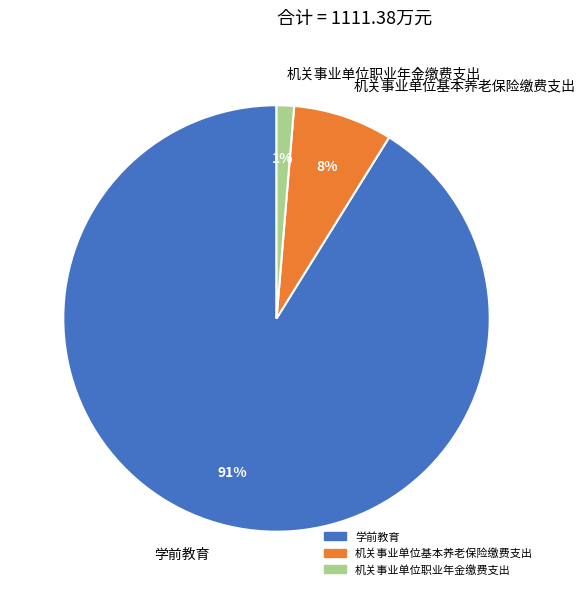

Combined, do 学前教育 and 机关事业单位基本养老保险缴费支出 account for over 50%?

Yes